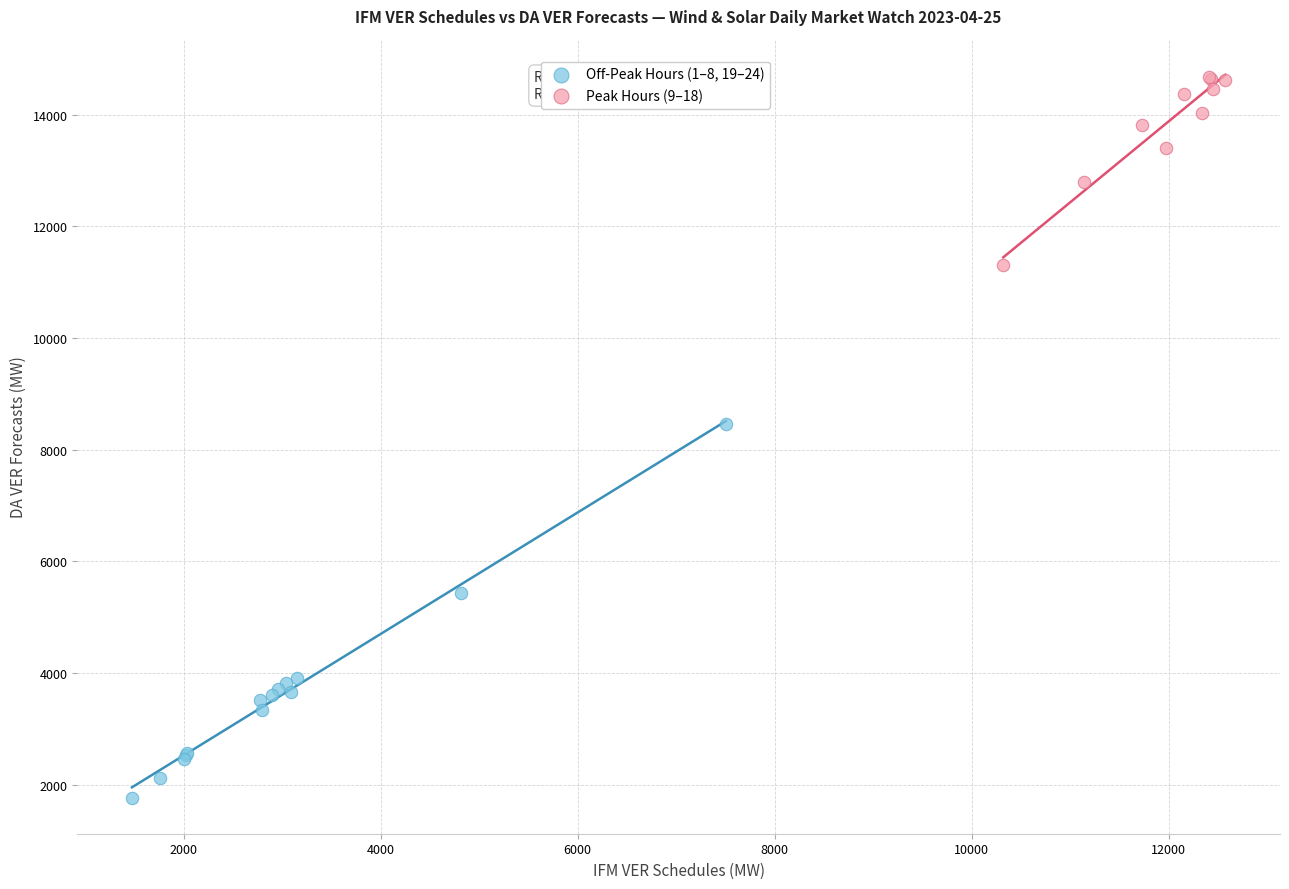

Which series reaches the maximum Y coordinate?

Peak Hours (9–18)